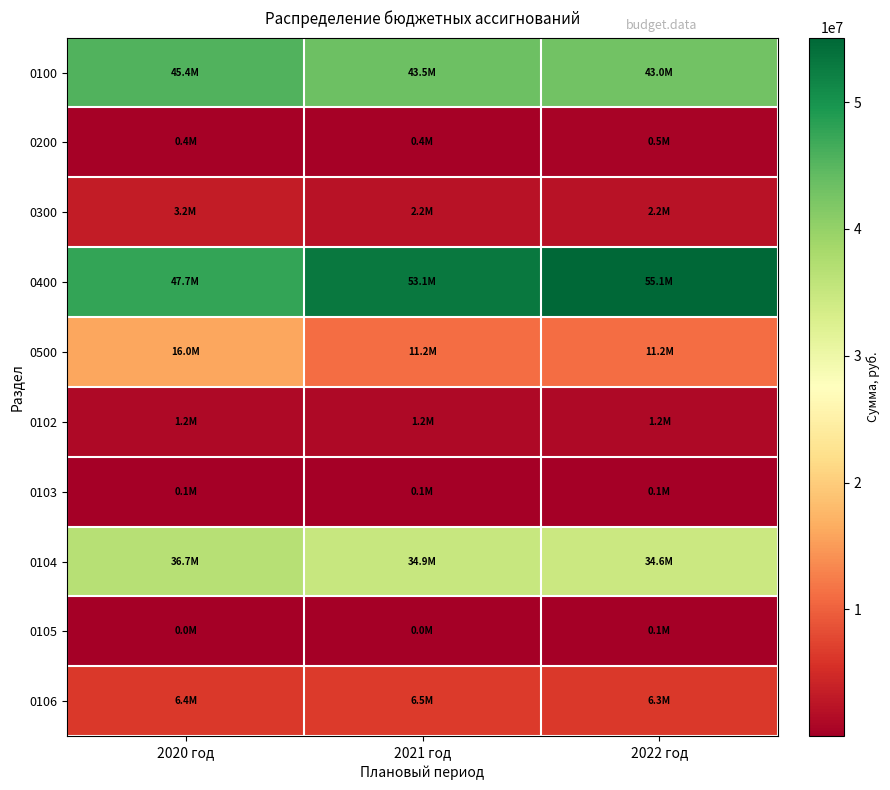

Reading left to right, list all the values displayed in this chart.

0100: 2020 год=45418305	2021 год=43467639	2022 год=42969258
0200: 2020 год=422900	2021 год=430100	2022 год=459700
0300: 2020 год=3246649	2021 год=2233149	2022 год=2233149
0400: 2020 год=47668376	2021 год=53074436	2022 год=55089466
0500: 2020 год=15994413	2021 год=11184825	2022 год=11184825
0102: 2020 год=1193217	2021 год=1193217	2022 год=1193217
0103: 2020 год=100000	2021 год=100000	2022 год=100000
0104: 2020 год=36702628	2021 год=34945156	2022 год=34585481
0105: 2020 год=8200	2021 год=8900	2022 год=51800
0106: 2020 год=6410810	2021 год=6507316	2022 год=6325710